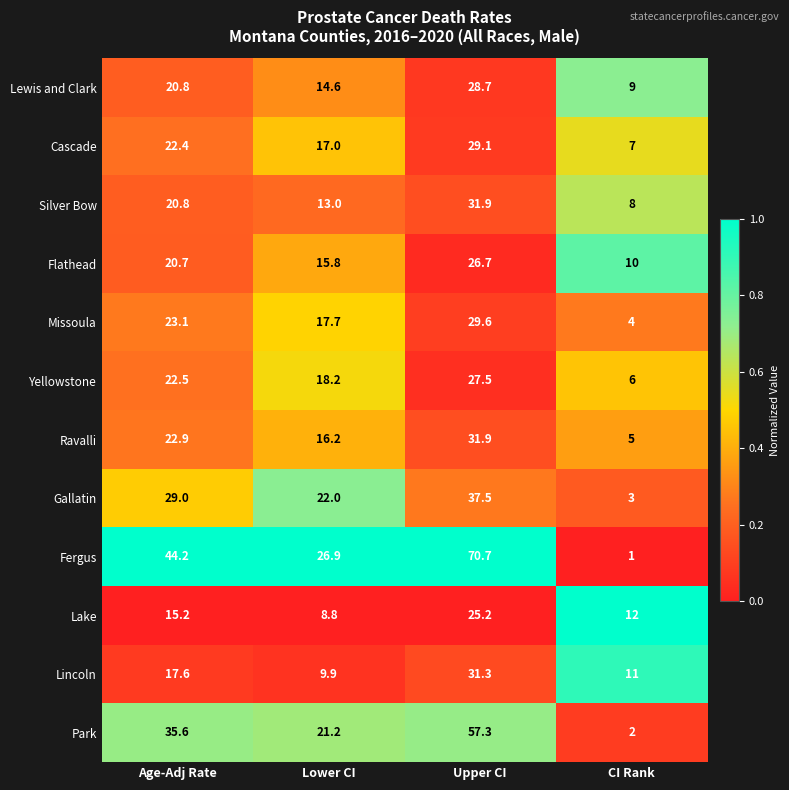

Read the Gallatin value at Lower CI.

22.0